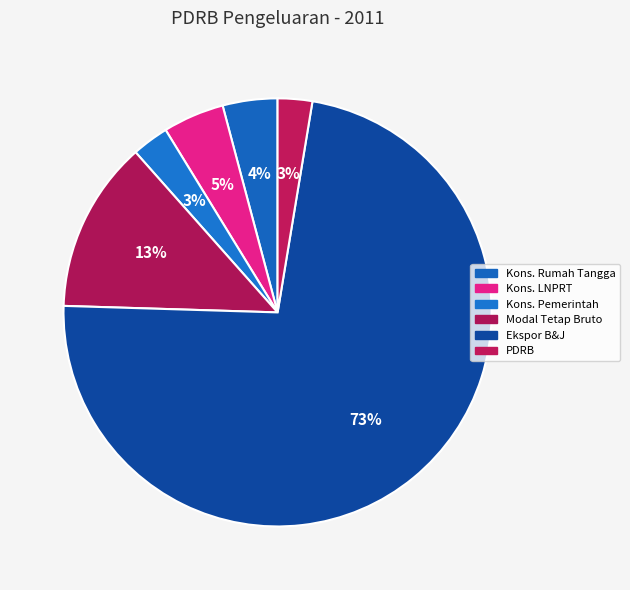

Rank the categories by value from lowest to highest.

Produk Domestik Regional Bruto, Pengeluaran Konsumsi Pemerintah, Pengeluaran Konsumsi Rumah Tangga, Pengeluaran Konsumsi LNPRT, Pembentukan Modal Tetap Bruto, Ekspor Barang dan Jasa